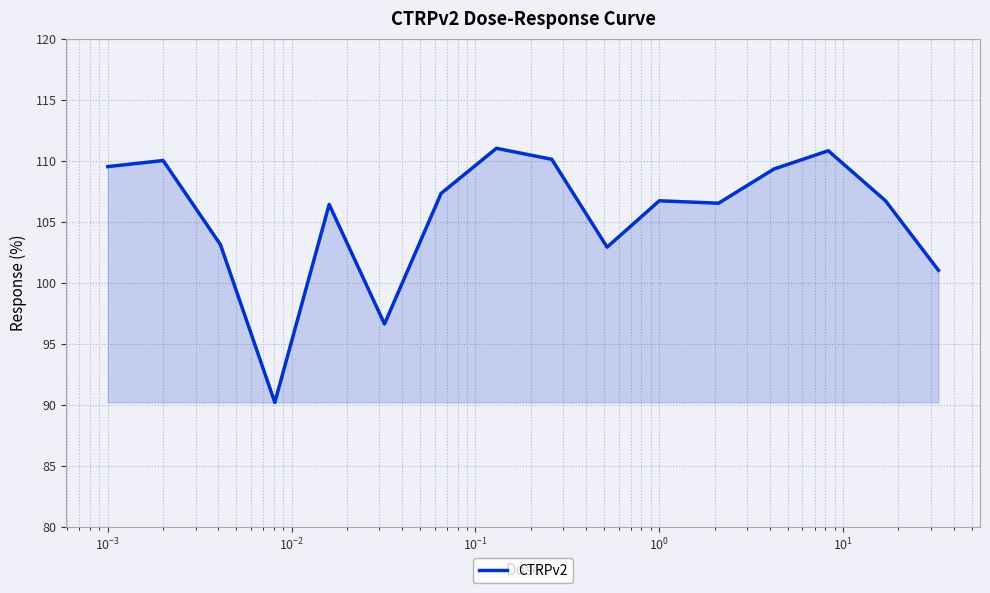

What is the difference between the maximum and minimum values?

20.8